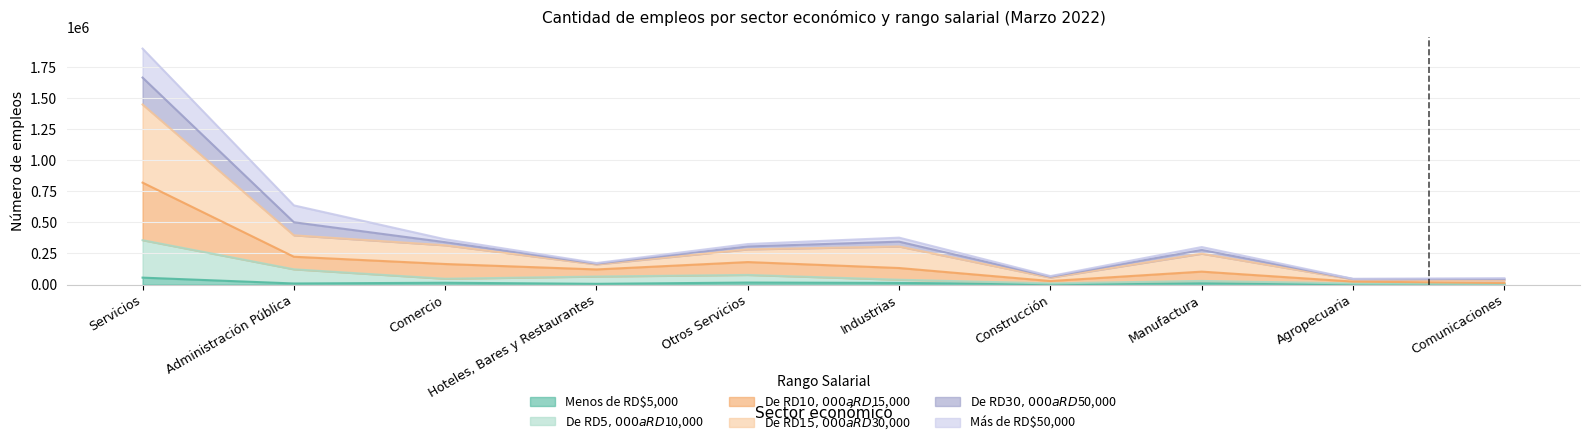

What is the approximate value of De RD$15,000 a RD$30,000 at Comunicaciones, to the nearest 50?

44350